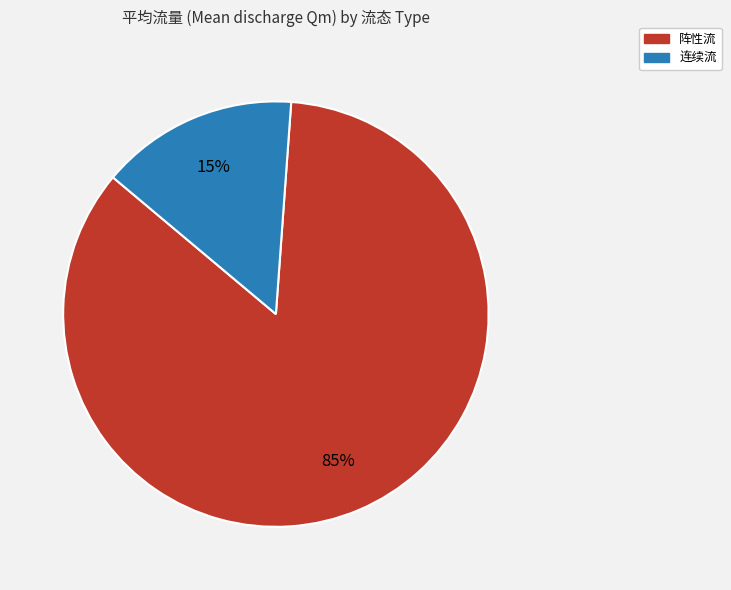

Is it true that 阵性流 is 80% of the pie?

False